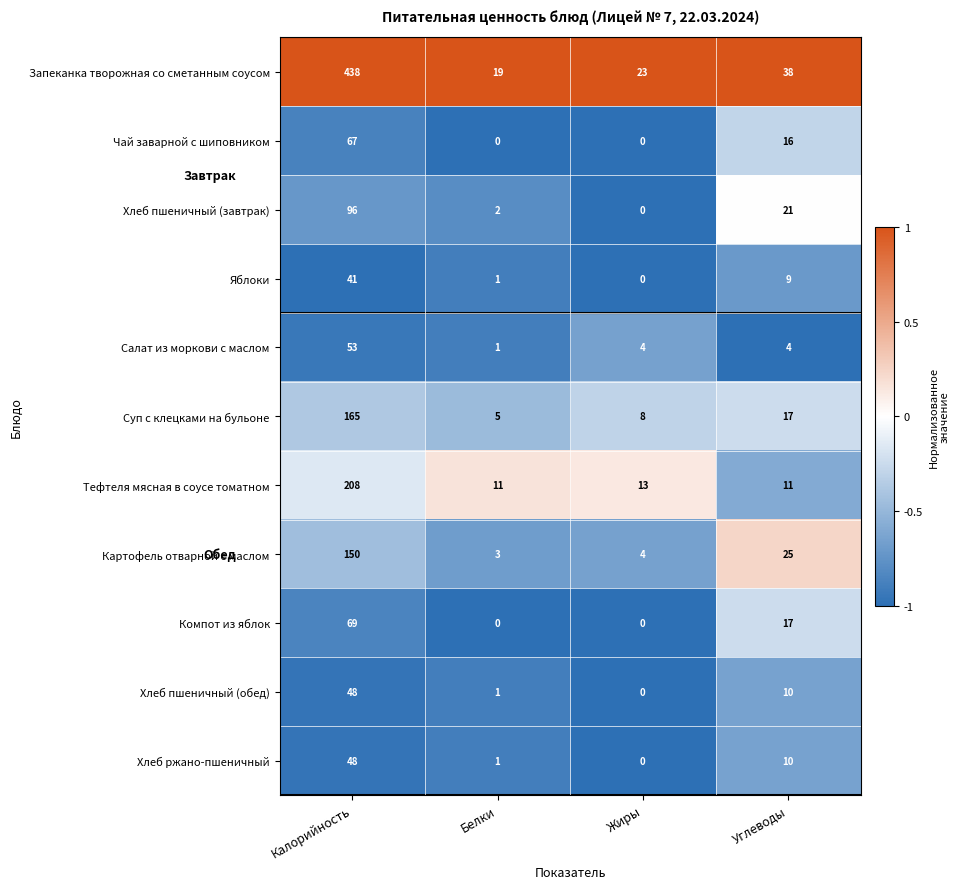

List the labels in order of Хлеб ржано-пшеничный value, smallest first.

Жиры, Белки, Углеводы, Калорийность